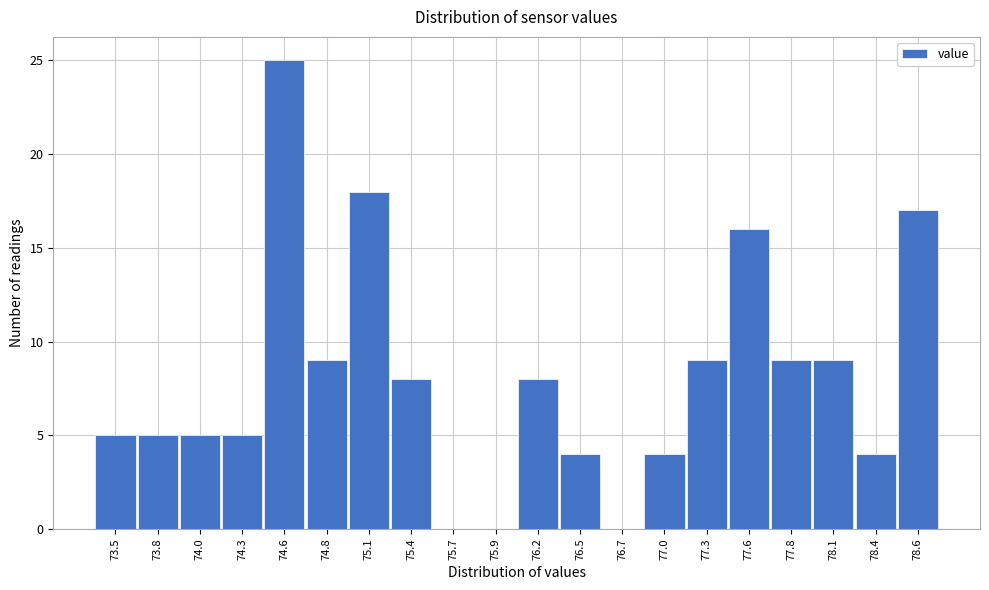

Reading left to right, what are all the values shown in this chart?

73.5=5	73.8=5	74.0=5	74.3=5	74.6=25	74.8=9	75.1=18	75.4=8	75.7=0	75.9=0	76.2=8	76.5=4	76.7=0	77.0=4	77.3=9	77.6=16	77.8=9	78.1=9	78.4=4	78.6=17